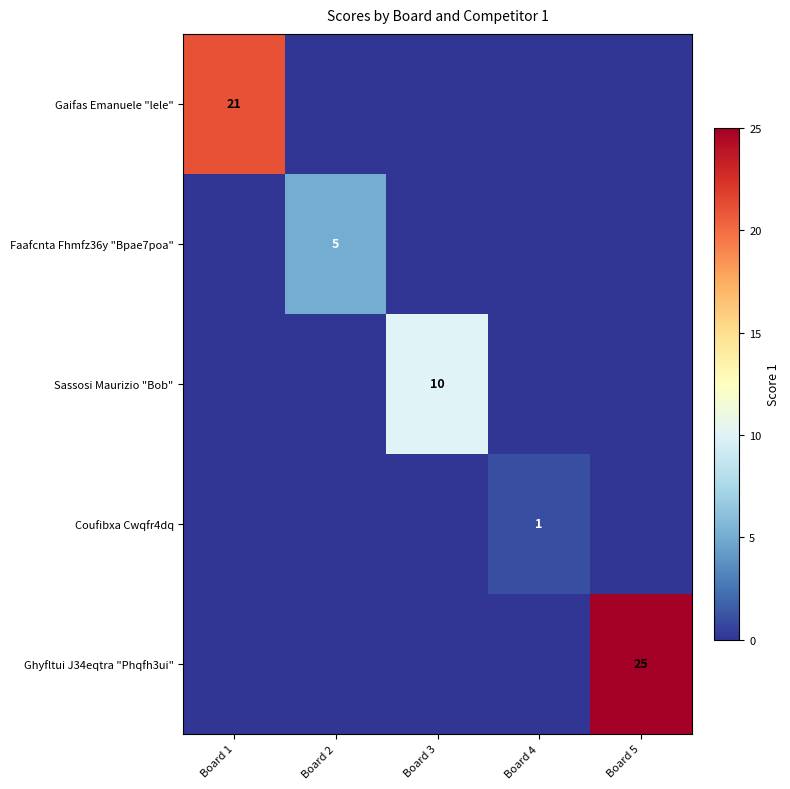

The value of Gaifas Emanuele "lele" at Board 1 is 21. True or false?

True